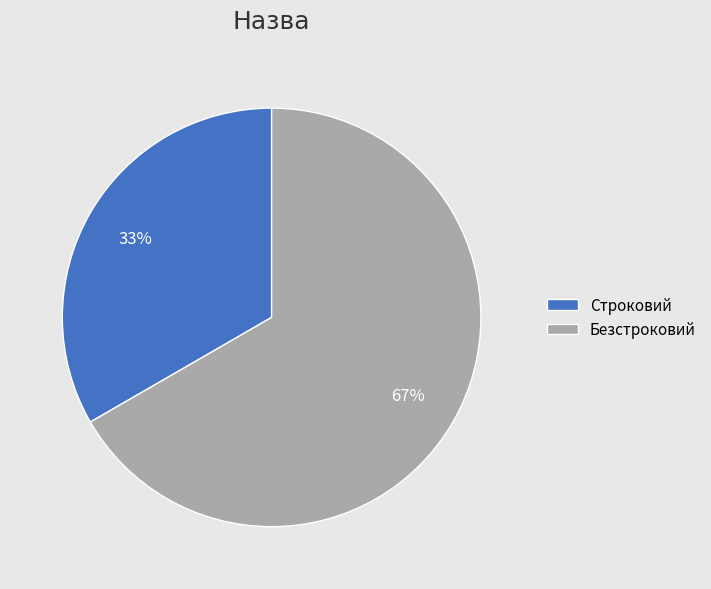

Count the number of slices in the pie.

2